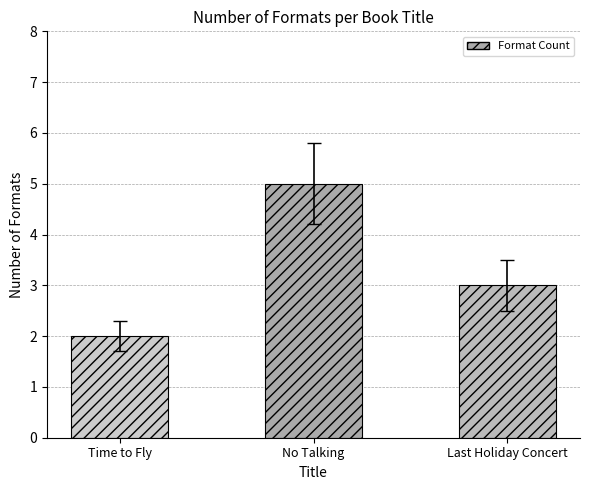

Which has a higher value, Last Holiday Concert or No Talking?

No Talking